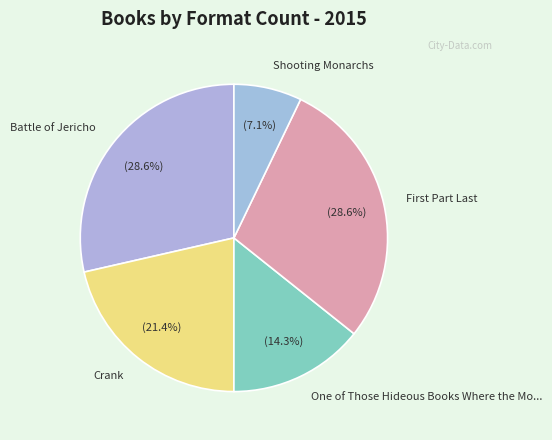

Is it true that One of Those Hideous Books Where the Mo... is 14% of the pie?

True